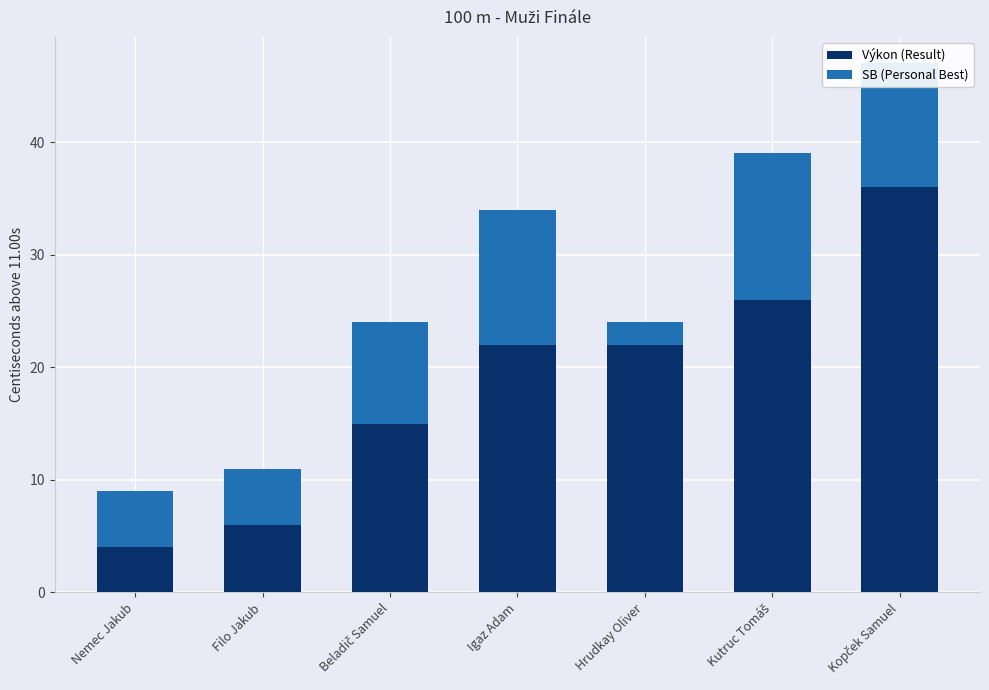

Is it true that Výkon (Result) equals 6.0 at Filo Jakub?

True